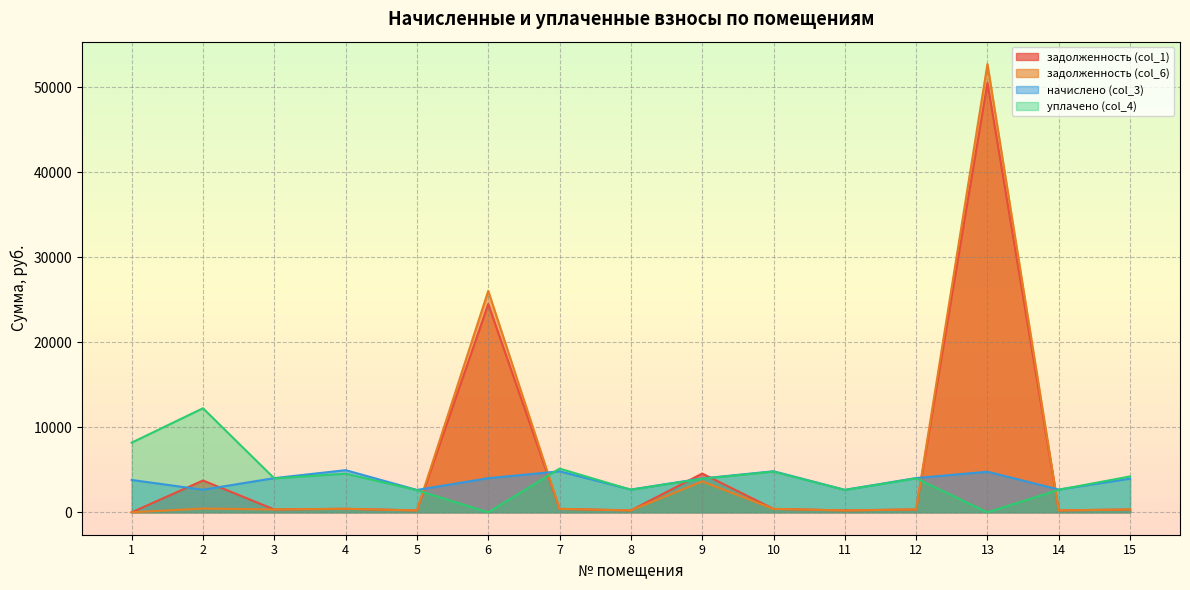

Where is уплачено (col_4) nearest to the value 6117?

7